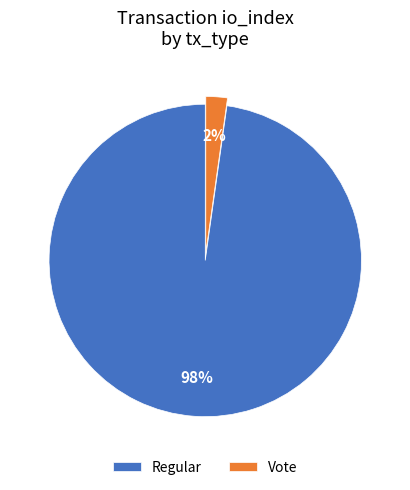

Is the sum of Vote and Regular greater than half?

Yes